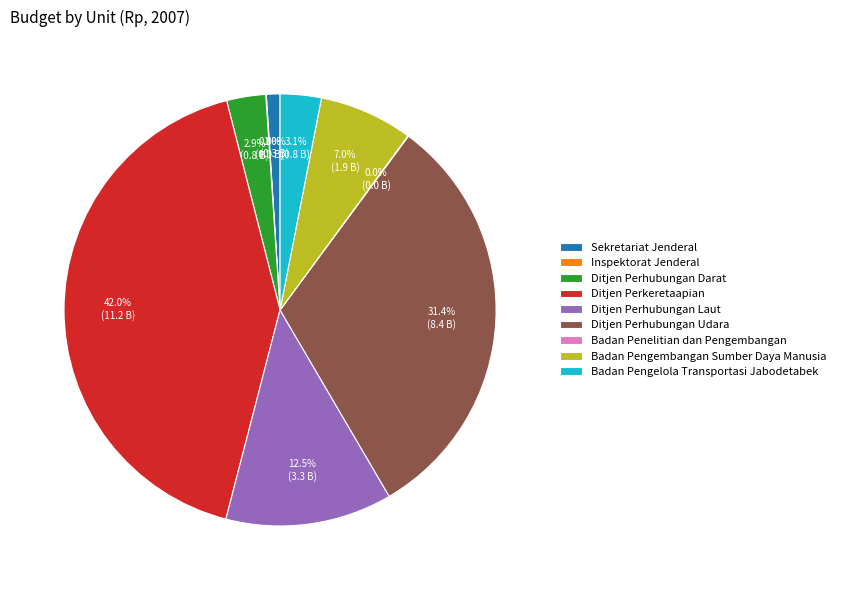

Combined, do Ditjen Perkeretaapian and Ditjen Perhubungan Darat account for over 50%?

No